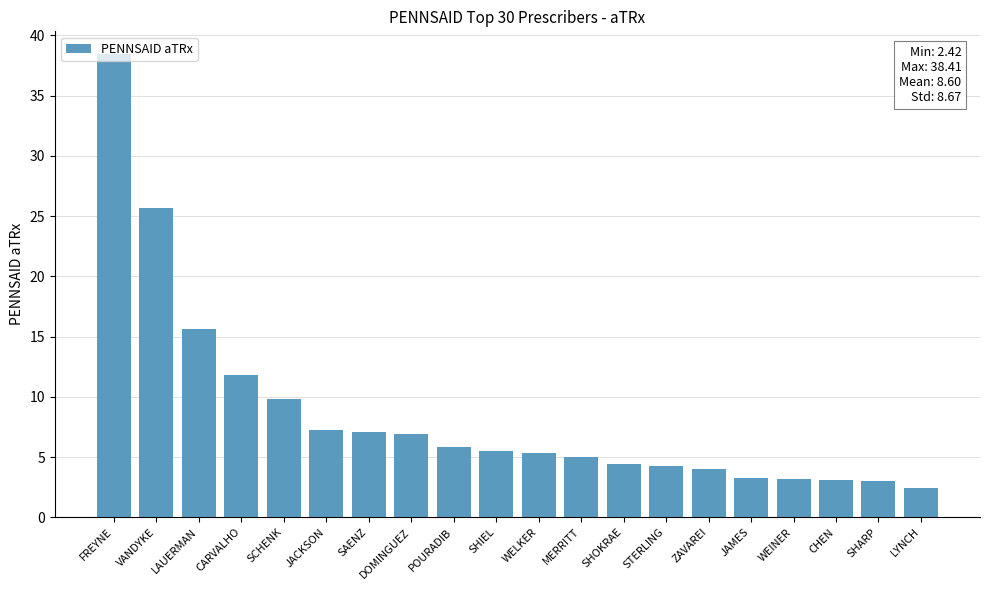

How many series are shown in this chart?

1